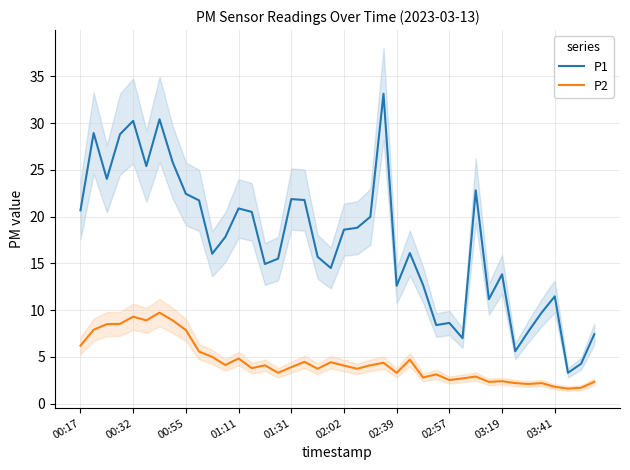

True or false: P2 and P1 intersect in this chart.

False